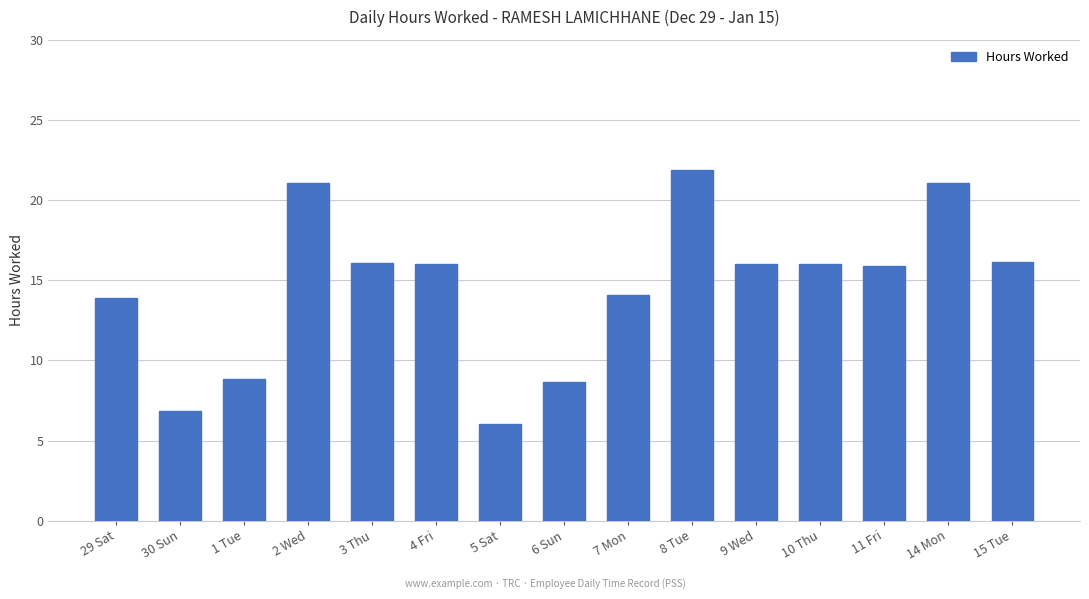

Between 1 Tue and 8 Tue, which is larger?

8 Tue